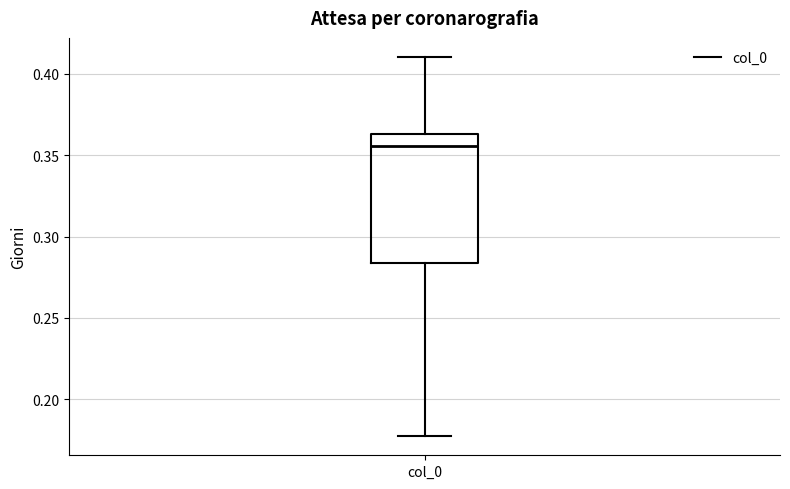

Where is the lower edge of the box for col_0 on the y-axis? The values are not printed on the chart, so give them approximately, as read against the axis.

0.285